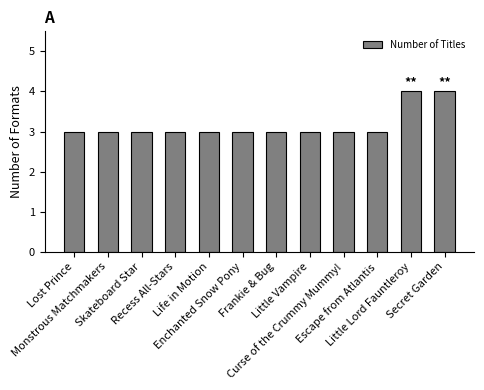

What is the minimum value shown in the chart?

3